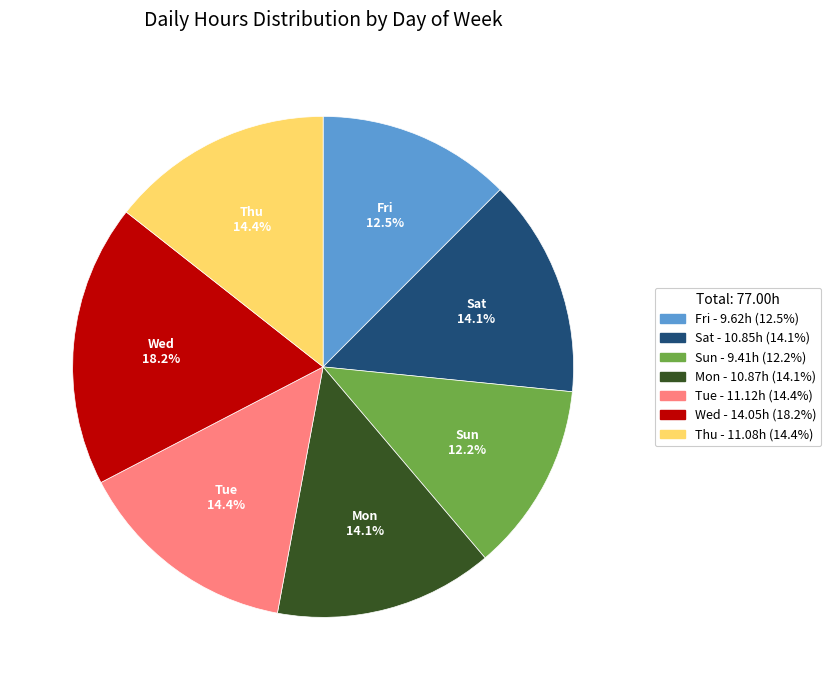

How much of the chart is everything except Thu?

85.6%